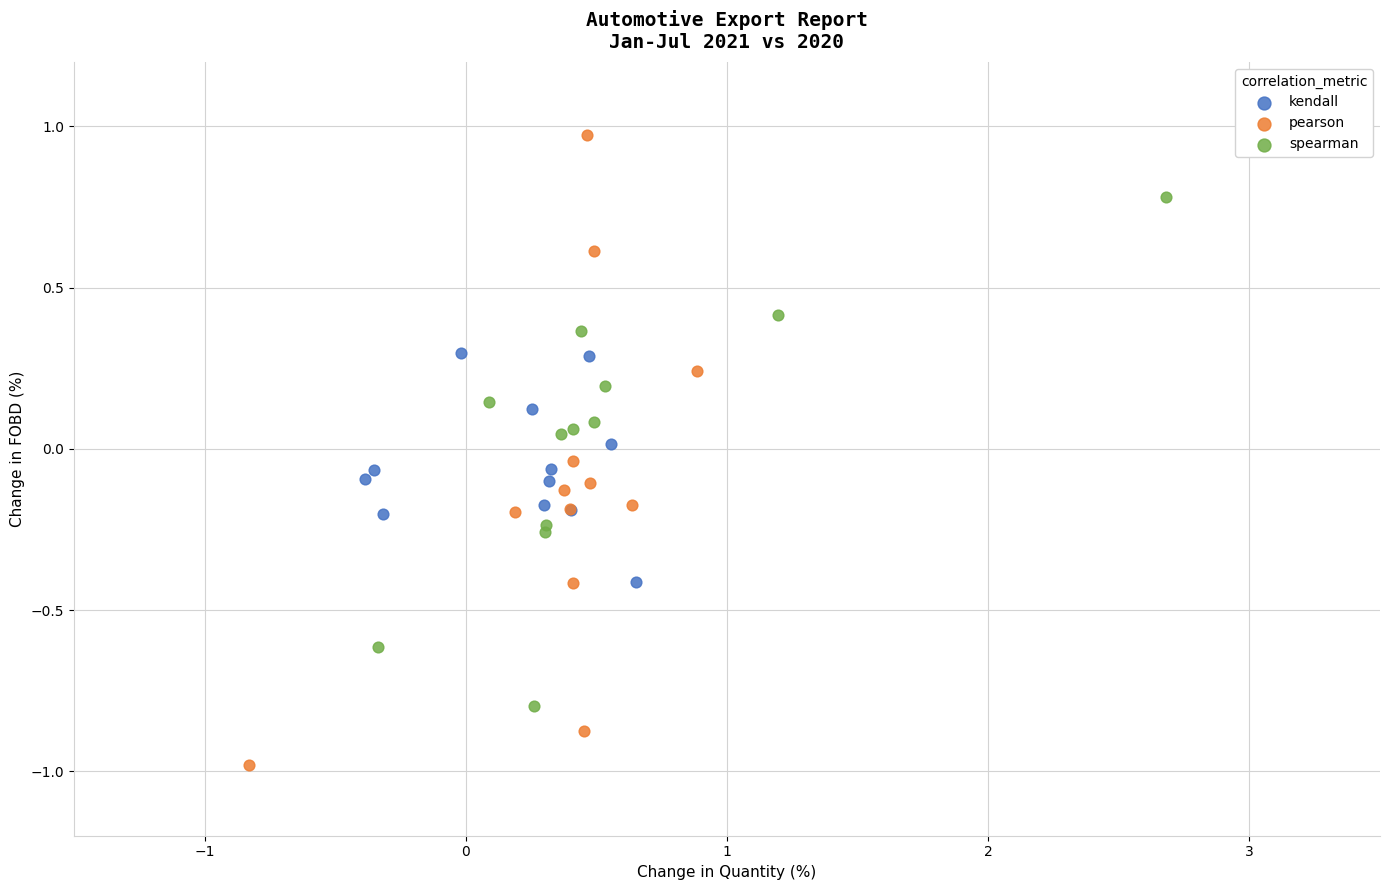

Which series reaches the minimum Y coordinate?

pearson